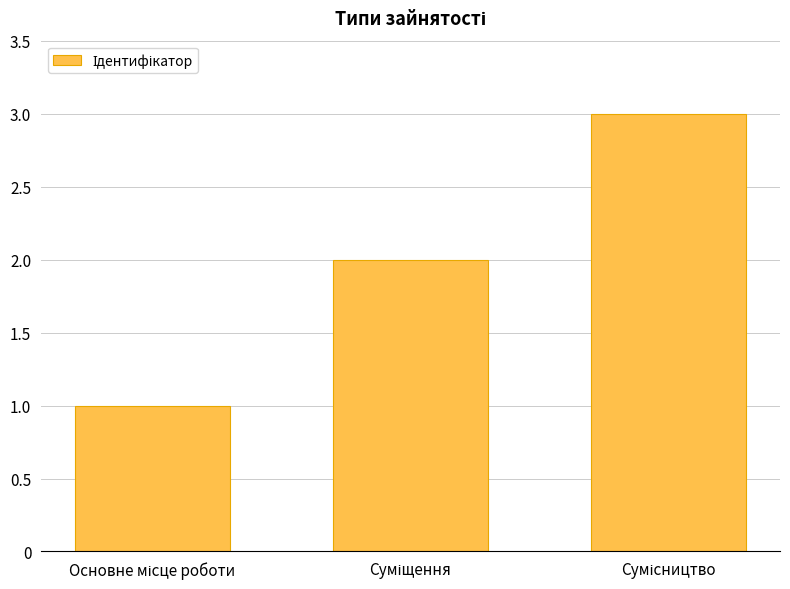

What is the maximum value shown in the chart?

3